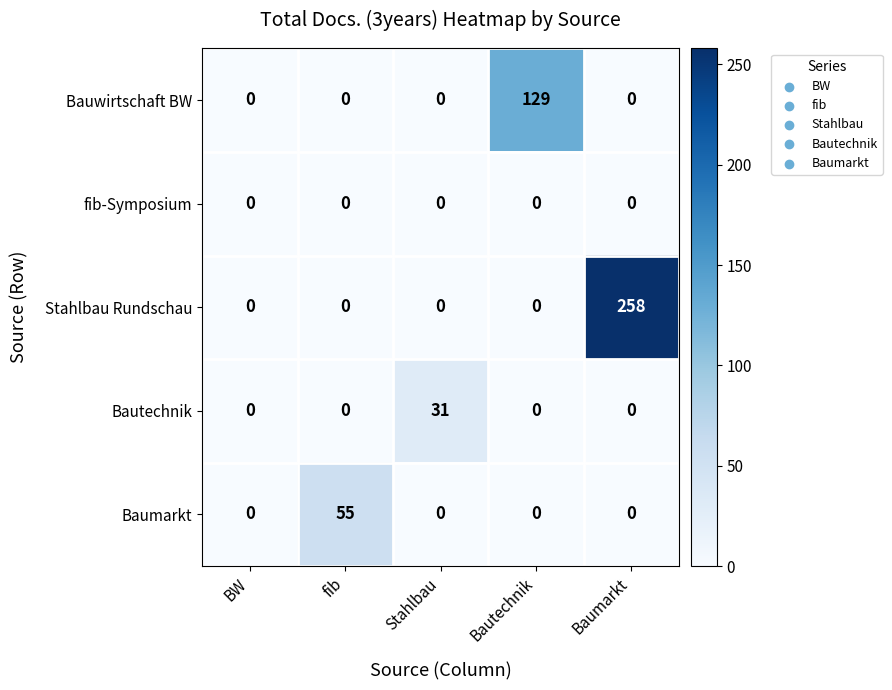

Count the number of categories in the chart.

5